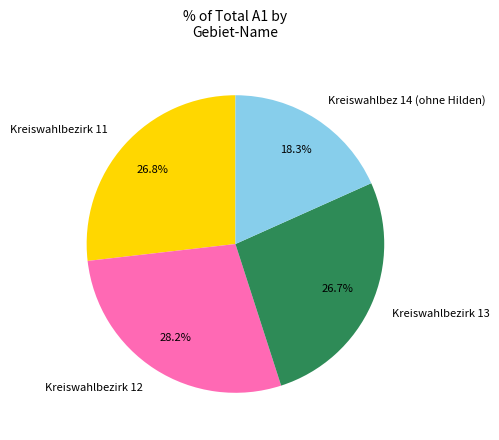

To the nearest percent, what portion does Kreiswahlbezirk 12 represent?

28%